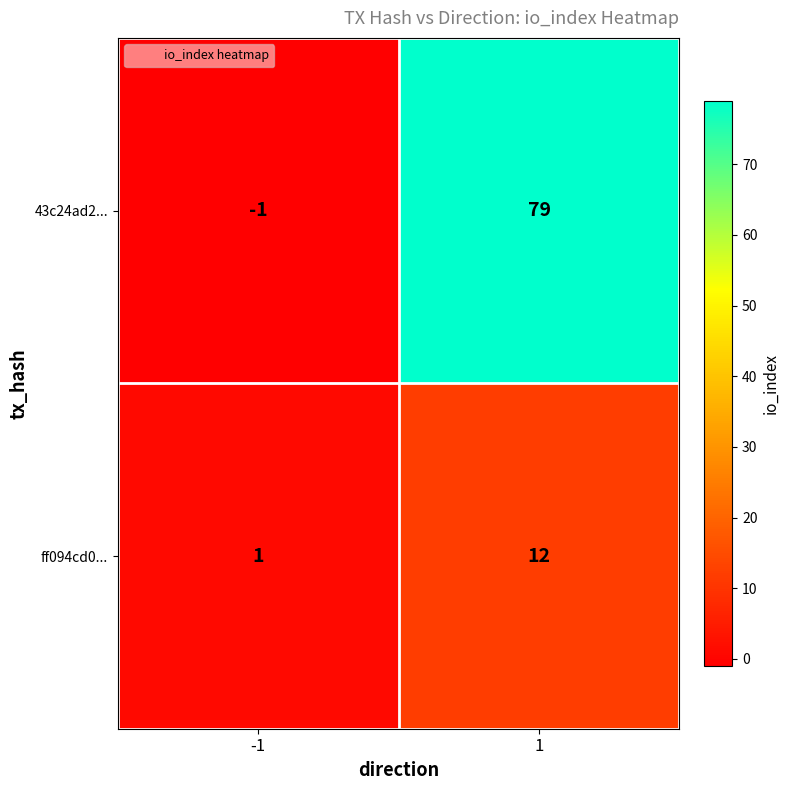

Count the number of data series in this chart.

2